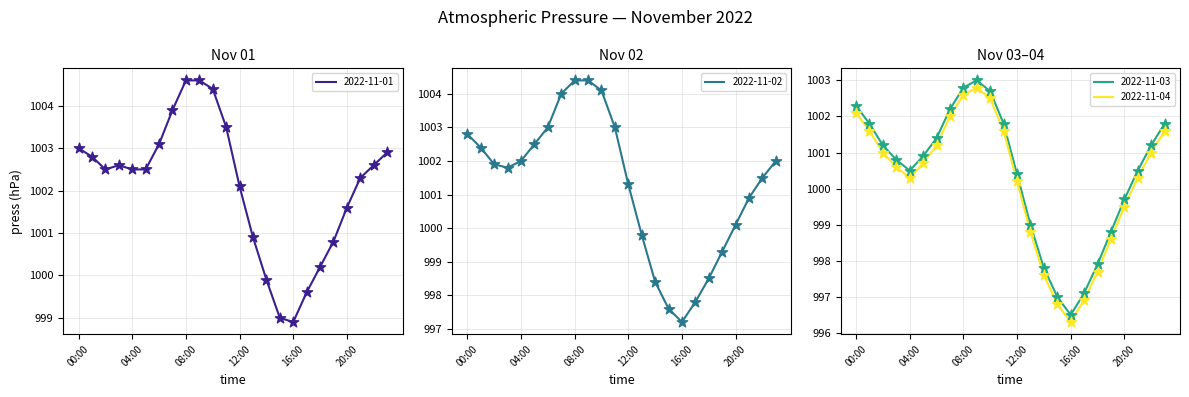

Which series has the widest spread of Y values?

2022-11-02